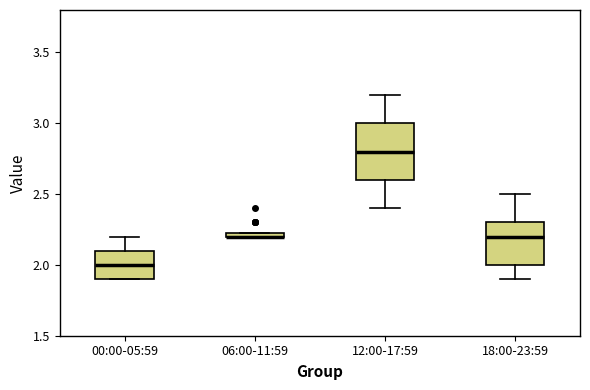

Where does the lower whisker of the box for 18:00-23:59 end on the y-axis? The values are not printed on the chart, so give them approximately, as read against the axis.

1.90